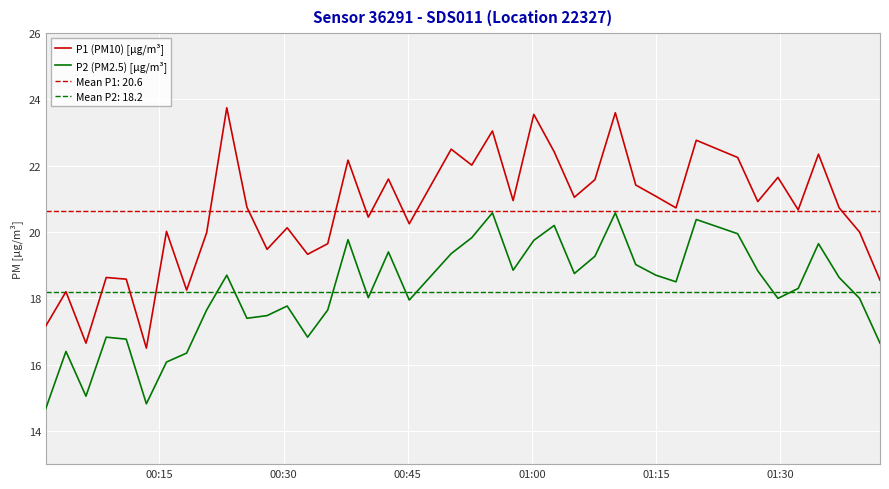

What are all the series names shown in the legend?

P1 (PM10) [µg/m³], P2 (PM2.5) [µg/m³]